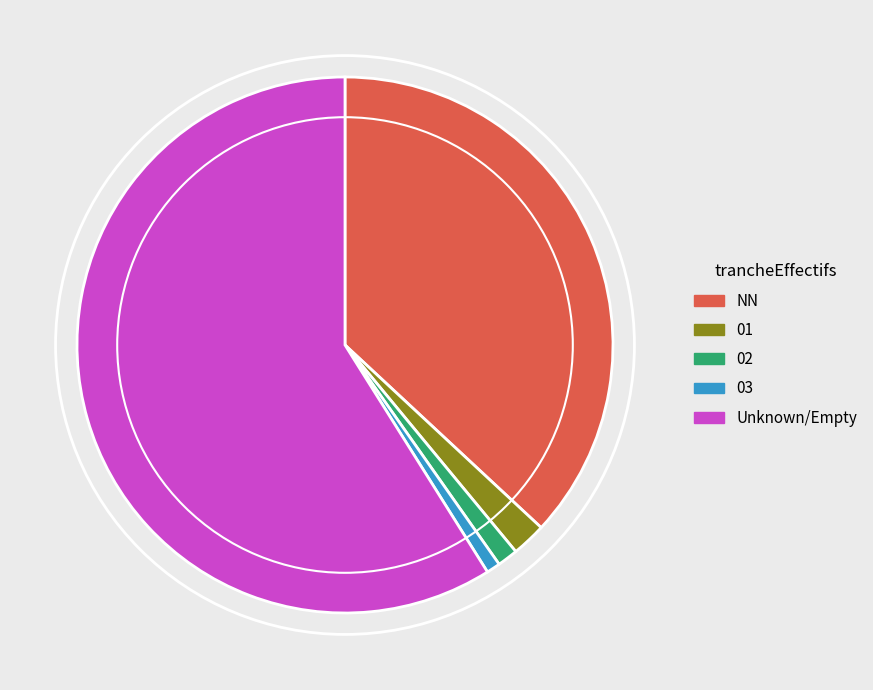

Does any single category account for the majority?

Yes